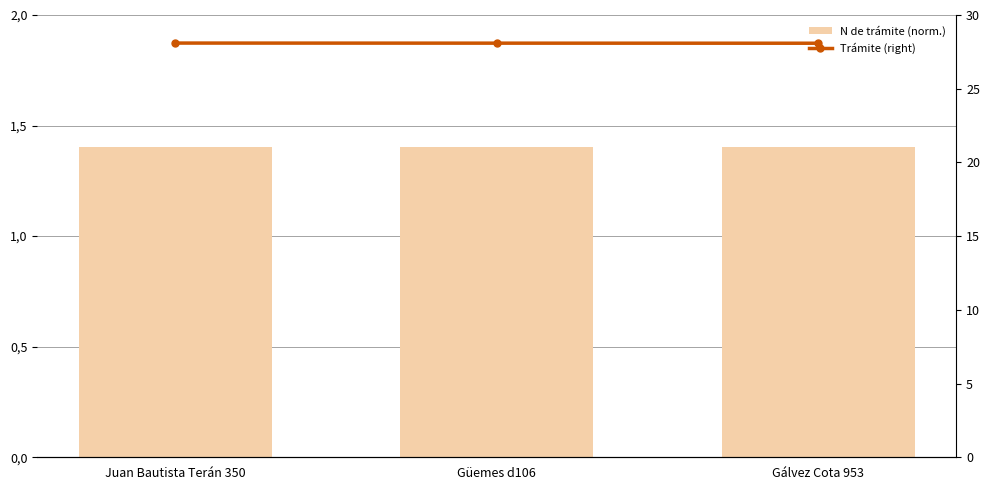

The N de trámite (norm.) series shows 0.5 at Juan Bautista Terán 350. True or false?

False